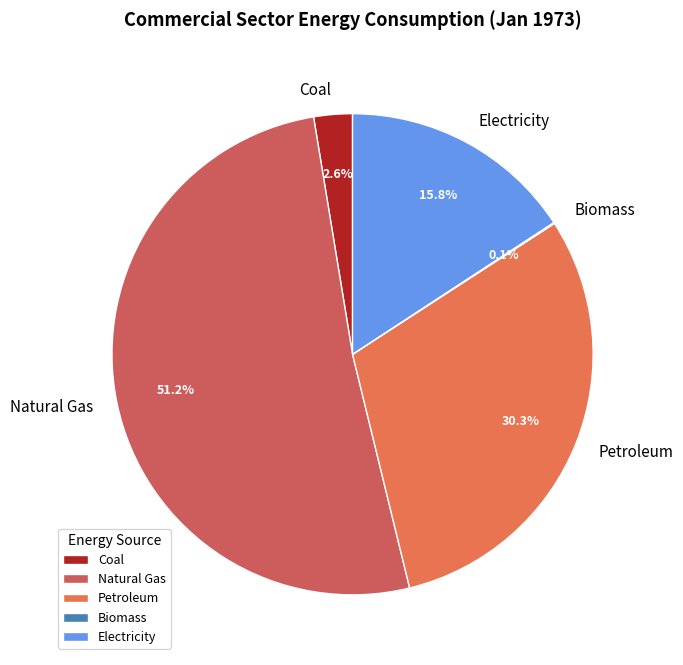

True or false: Petroleum accounts for 30% of the total.

True